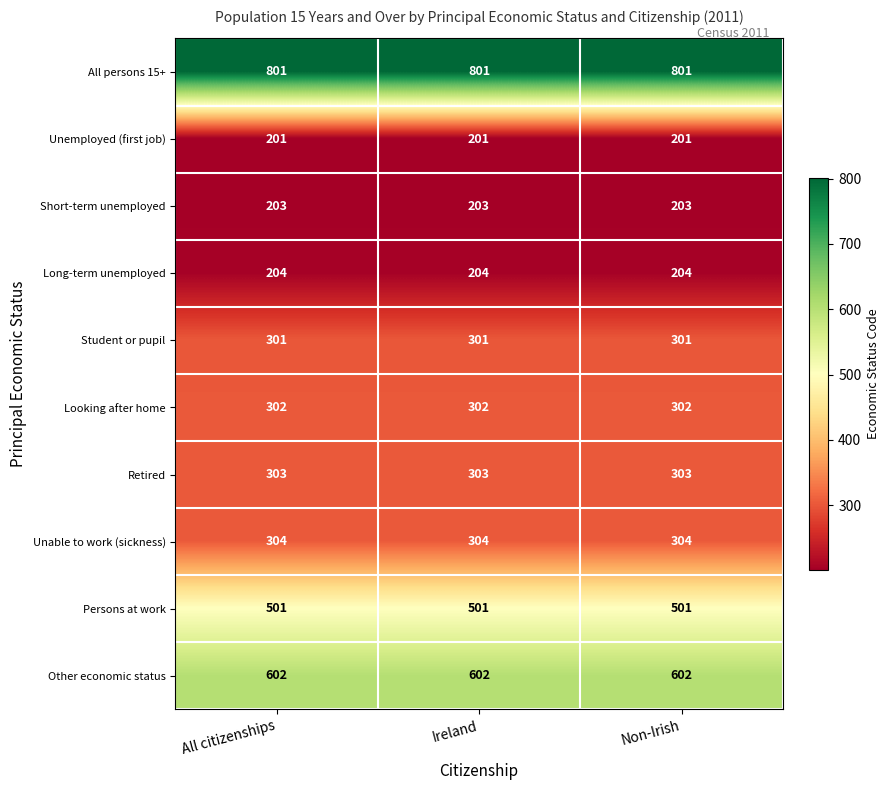

What is the spread (max minus min) of values at Non-Irish?

600